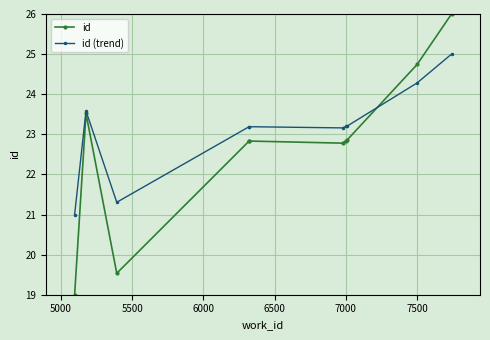

Which series has the widest spread of values?

id